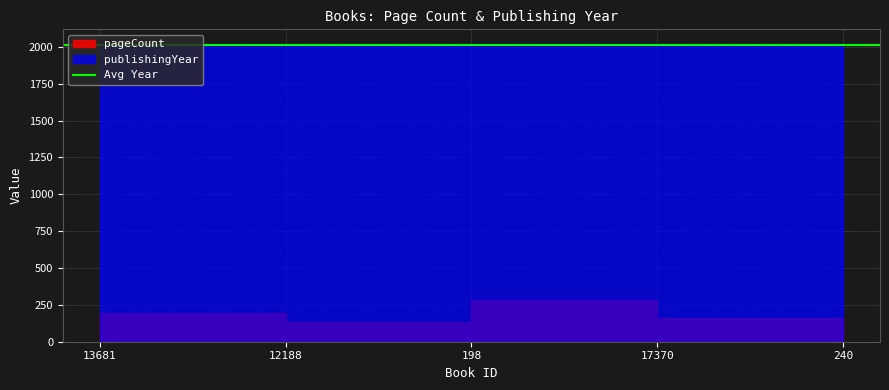

What is the difference between the maximum and minimum values in the publishingYear series?

9